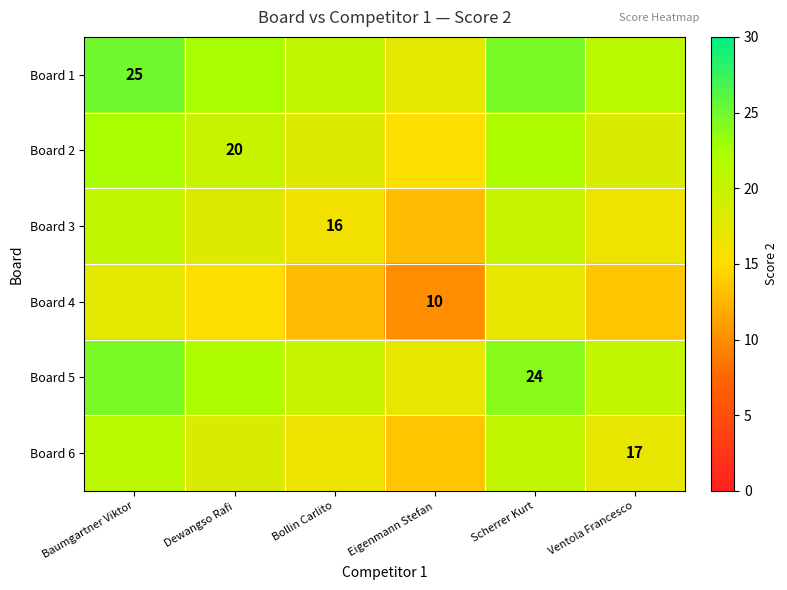

The Board 6 series shows 17.0 at Ventola Francesco. True or false?

True